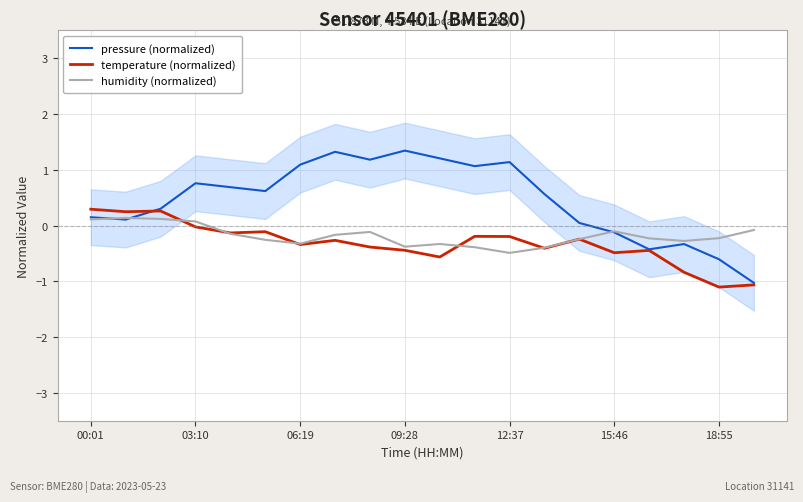

What is the highest value of the temperature (normalized) series?

0.3